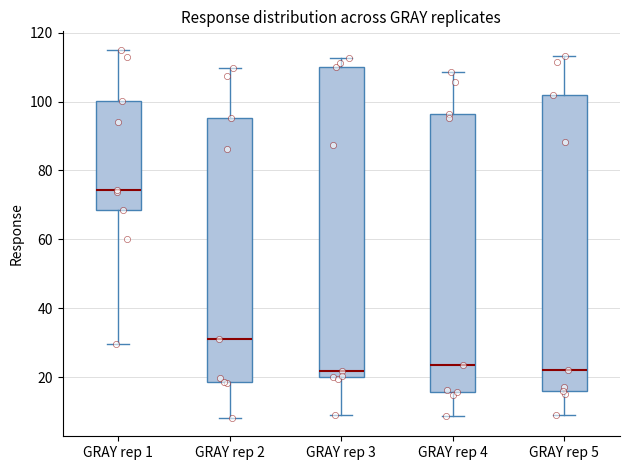

Reading left to right, transcribe this box plot: for each box, give where its median line is, the range the box spans, and where its two whiskers end, as read against the y-axis. The values are not printed on the chart, so give them approximately, as read against the axis.

GRAY rep 1: median 74, box 68 to 100, whiskers 30 to 116
GRAY rep 2: median 32, box 18 to 96, whiskers 8 to 110
GRAY rep 3: median 22, box 20 to 110, whiskers 8 to 112
GRAY rep 4: median 24, box 16 to 96, whiskers 8 to 108
GRAY rep 5: median 22, box 16 to 102, whiskers 10 to 114